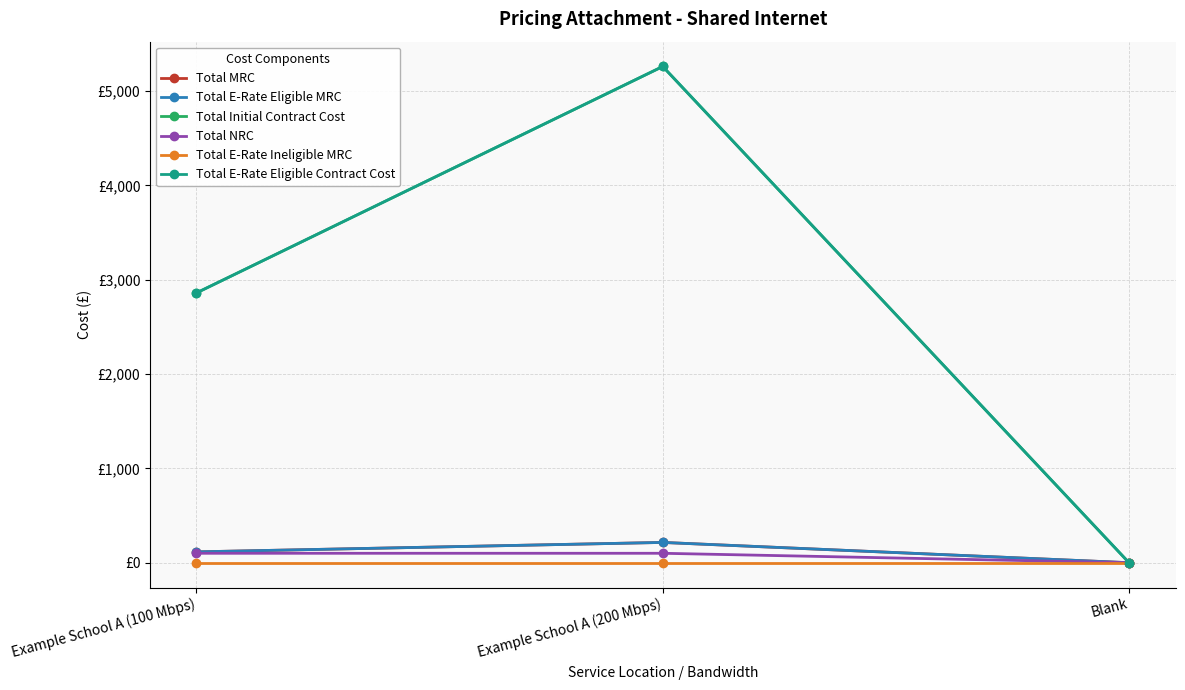

Does the chart display data point markers on the line(s)?

Yes